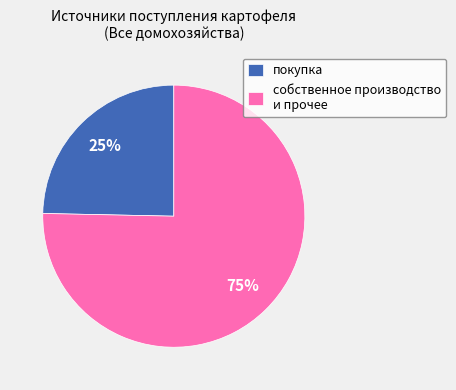

To the nearest percent, what is the average slice percentage?

50%